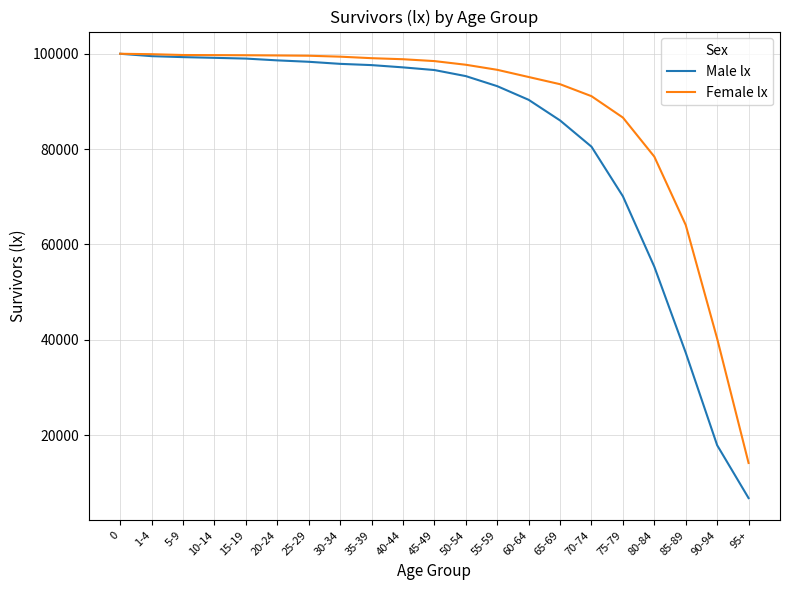

What is the spread (max minus min) of values at 25-29?

1268